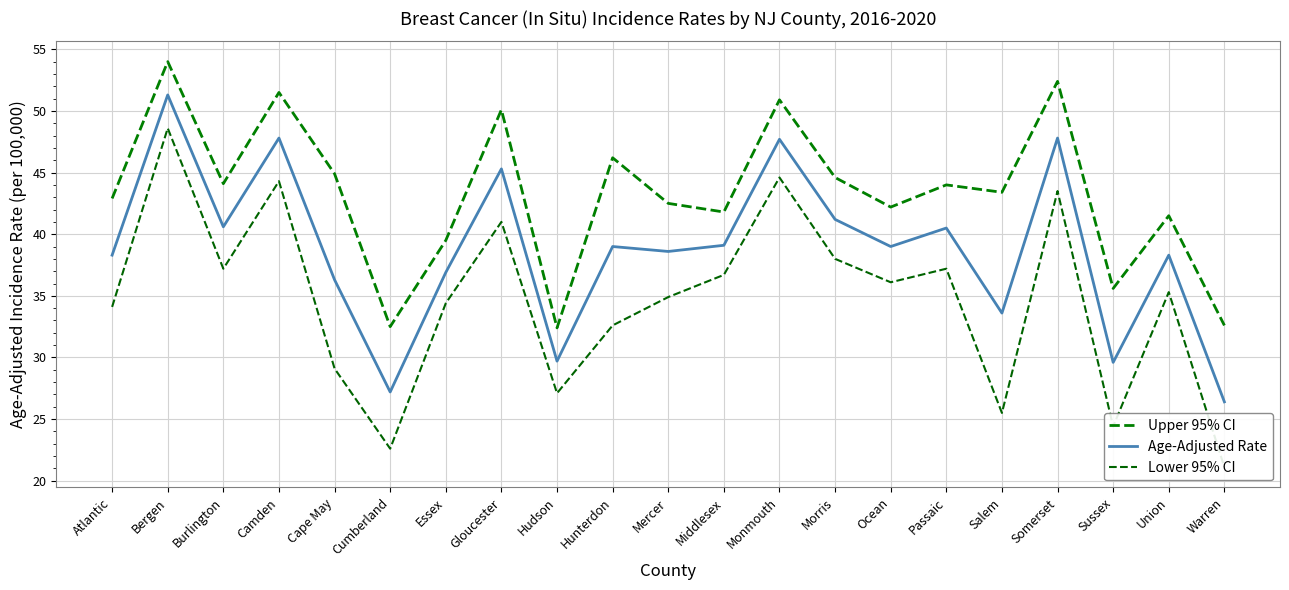

How many interior local peaks does the Lower 95% CI series have?

7